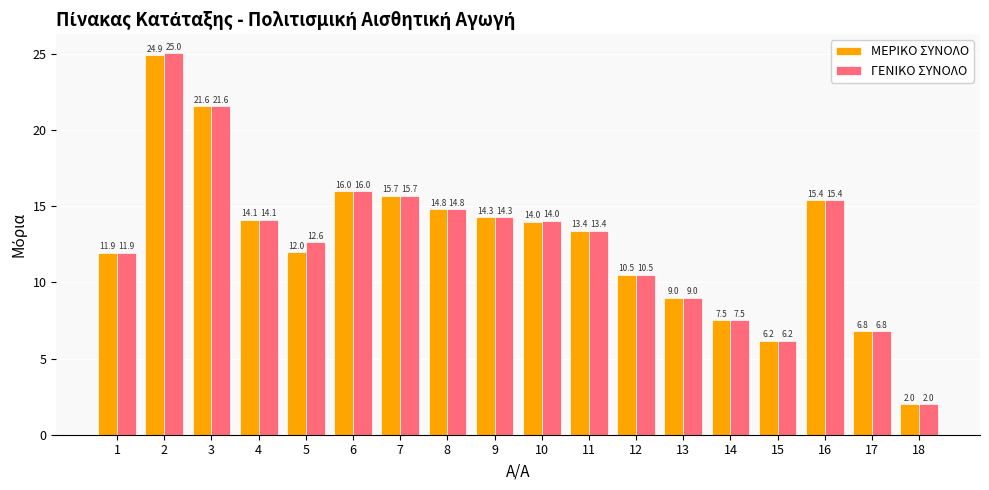

How many bars are there in each group?

2